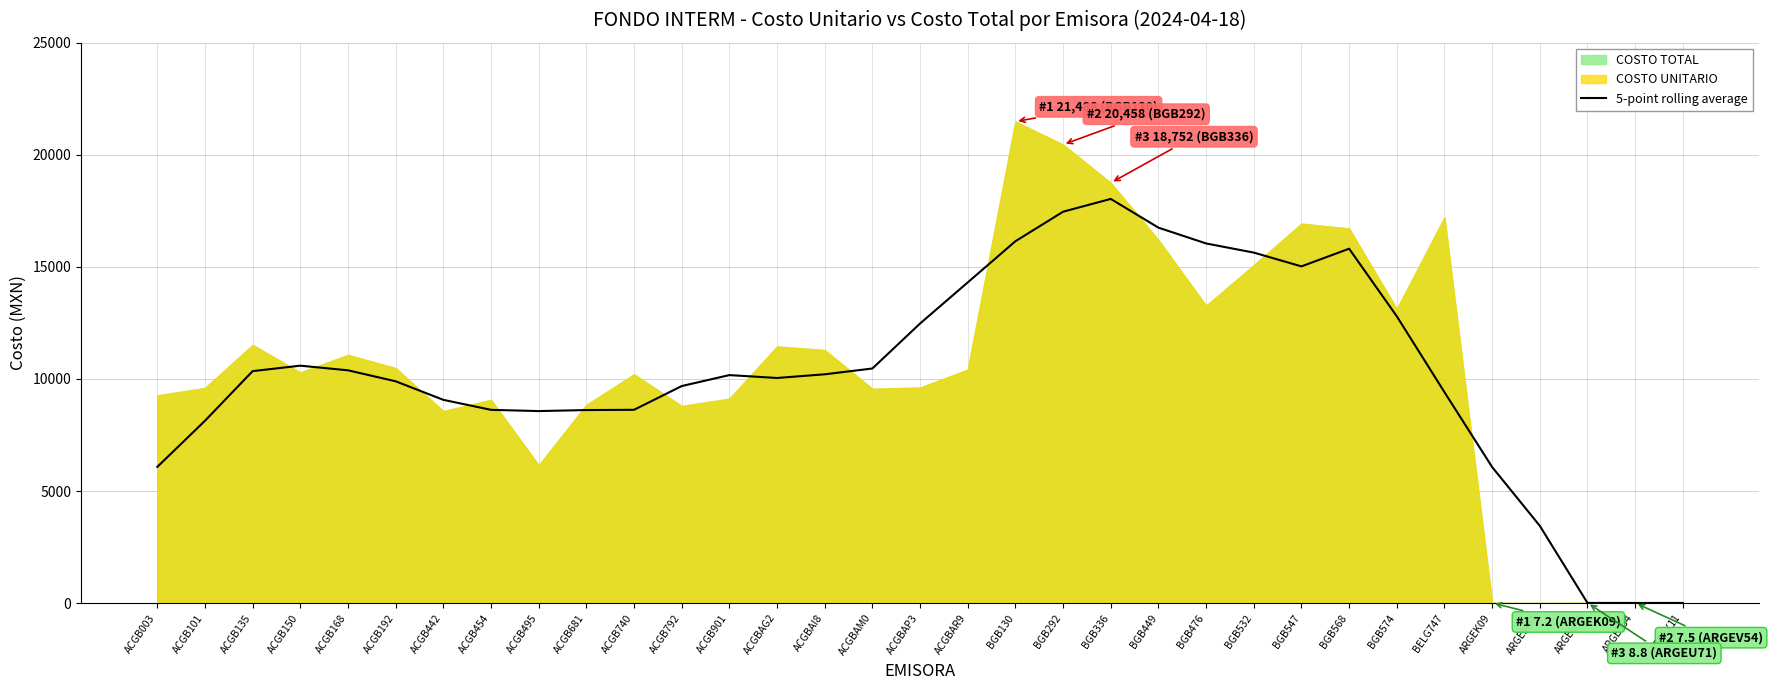

What is the difference between the values at ACGB681 and ACGBAP3?

3861.8